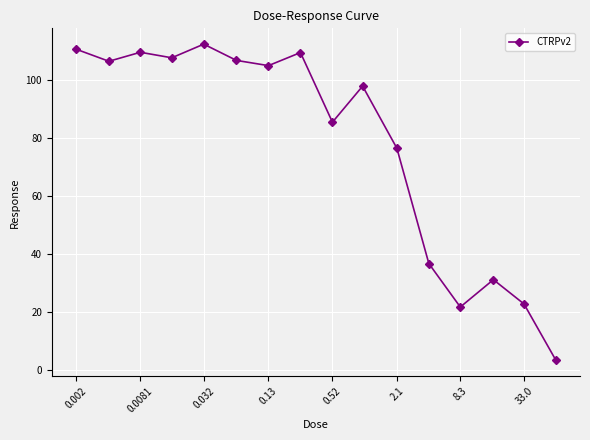

What is the minimum value shown in the chart?

3.4